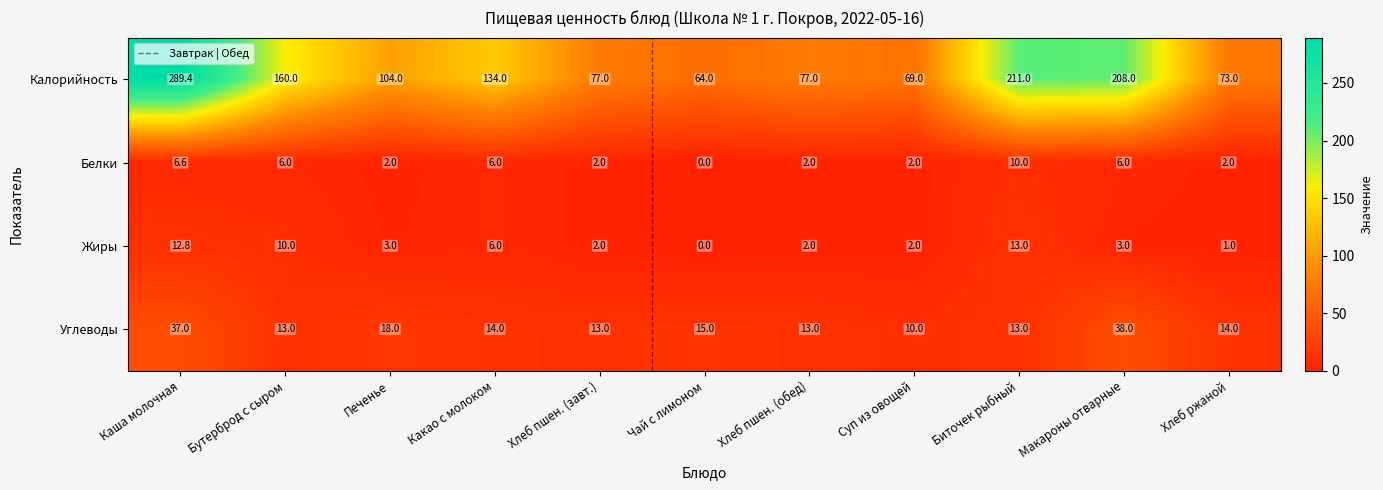

What is the difference between the maximum and second lowest values in the Белки series?

8.0